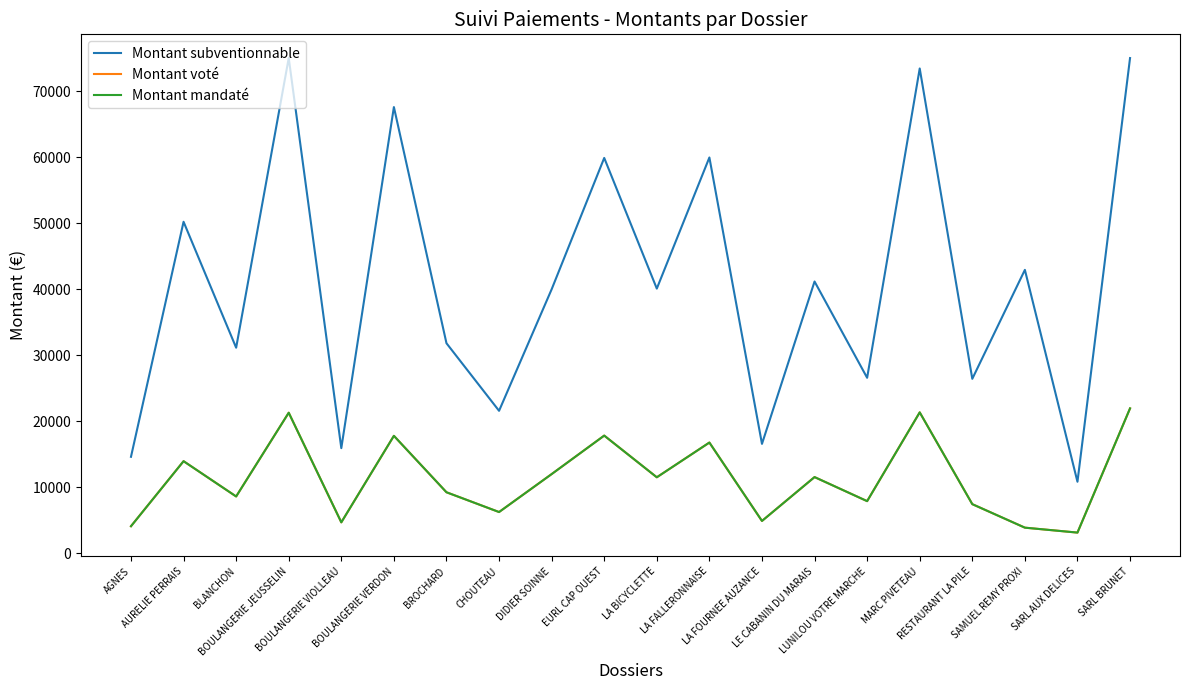

What is the difference between the highest and lowest values at LA FALLERONNAISE?

43182.8